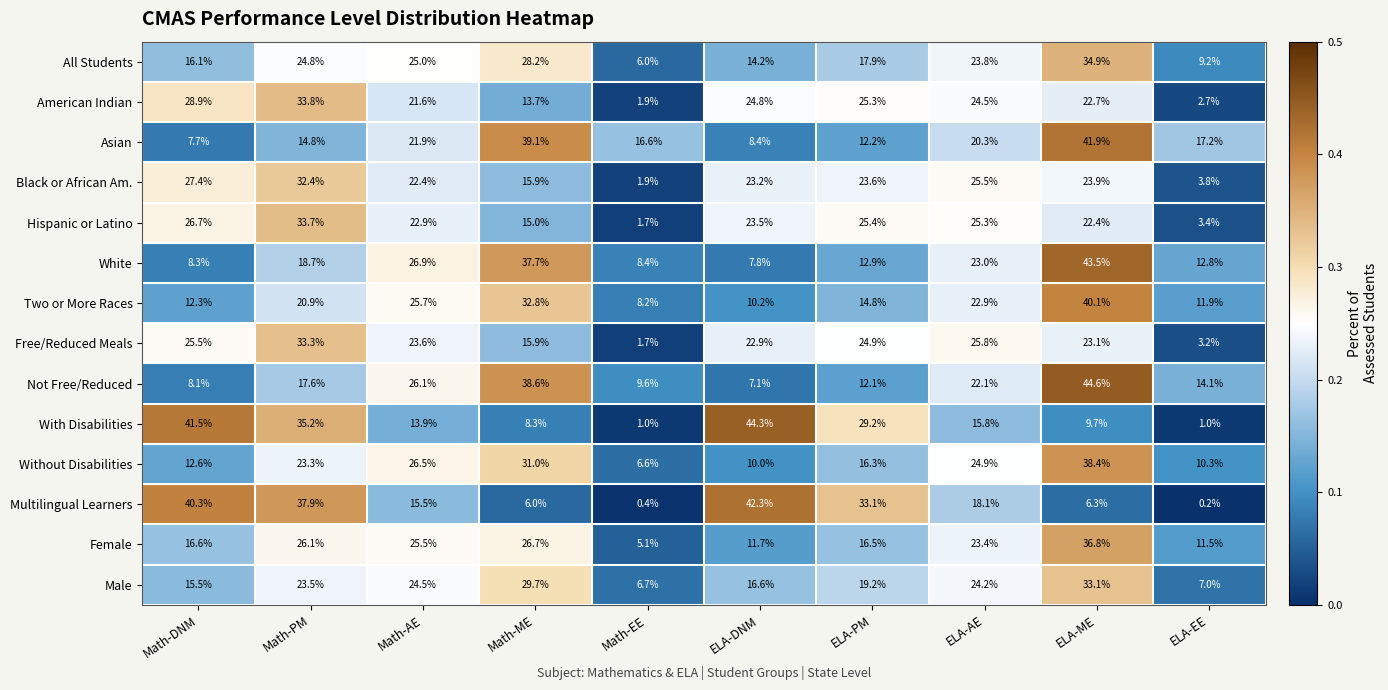

Which series has the widest spread of values?

With Disabilities